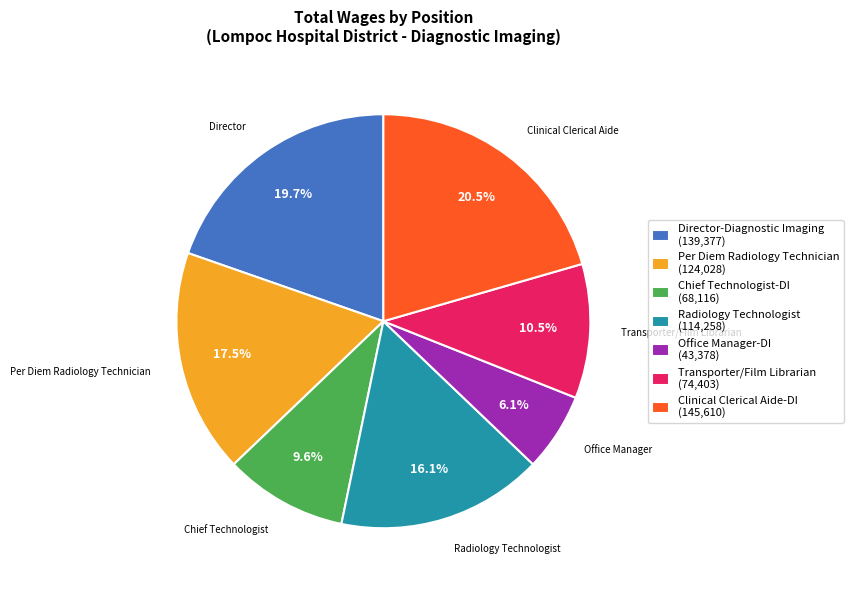

What percentage is the Office Manager-DI slice, to the nearest percent?

6%